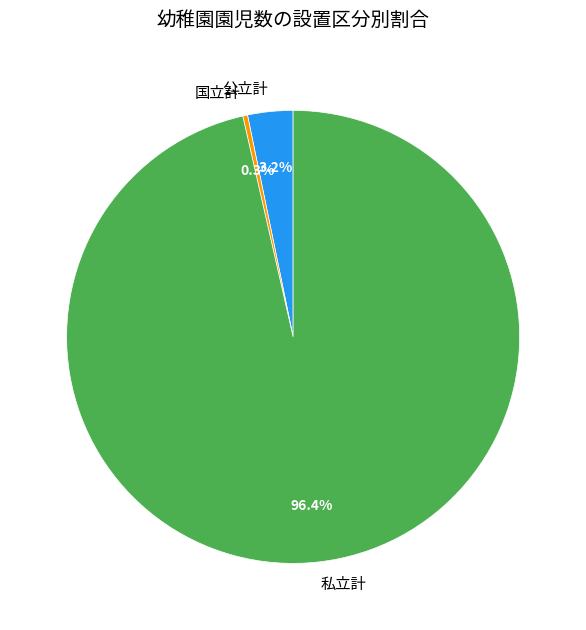

Rank the categories by value from highest to lowest.

私立計, 公立計, 国立計